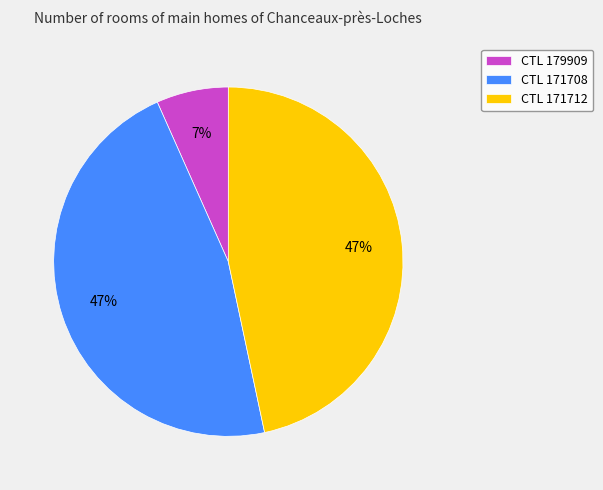

To the nearest percent, what portion does CTL 171708 represent?

47%